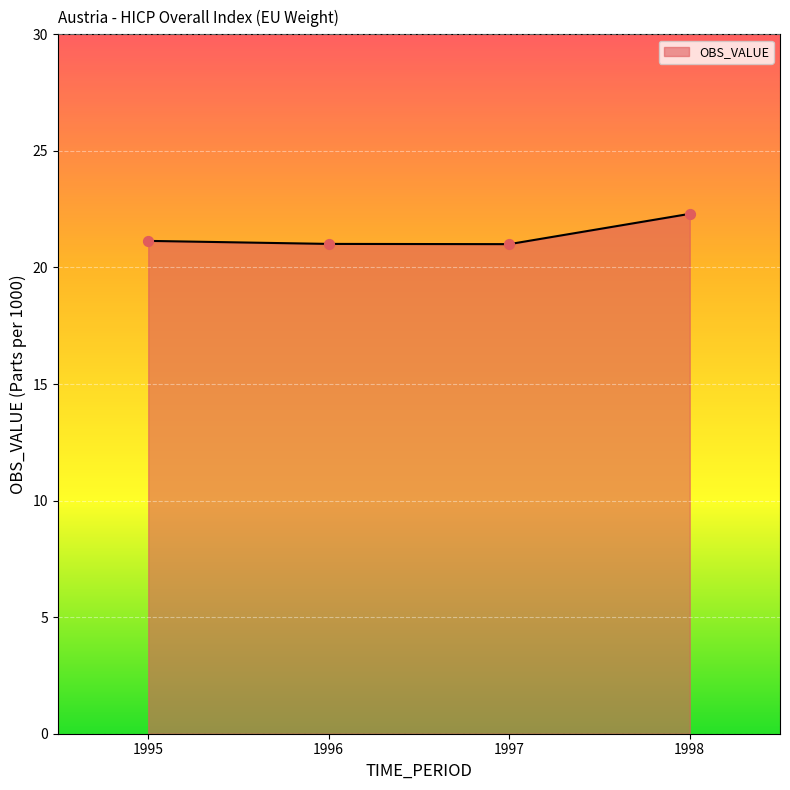

What is the change in value from 1995 to 1996?

-0.1